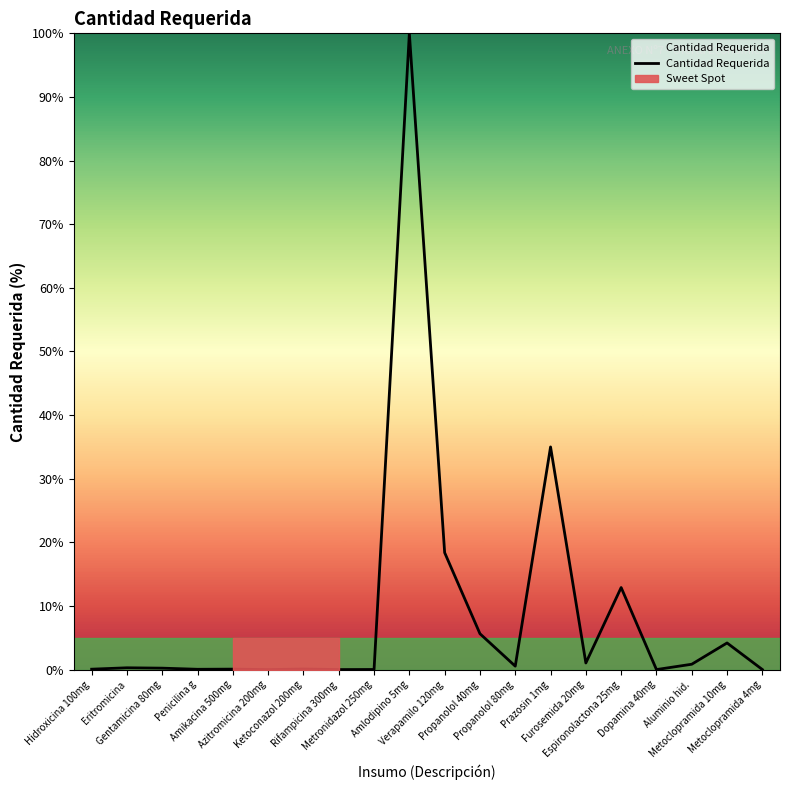

What is the average value?

9.0